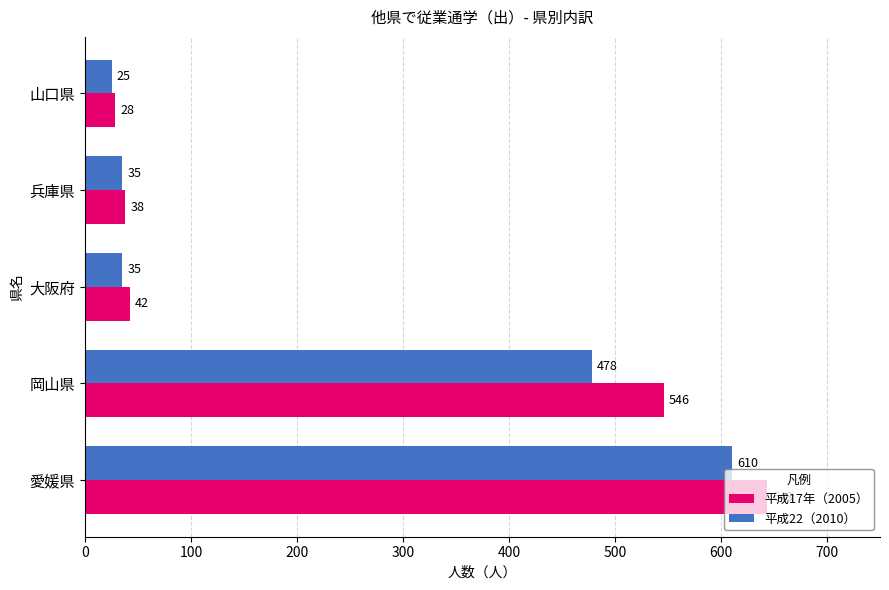

Which series changed the most between 岡山県 and 兵庫県?

平成17年（2005）